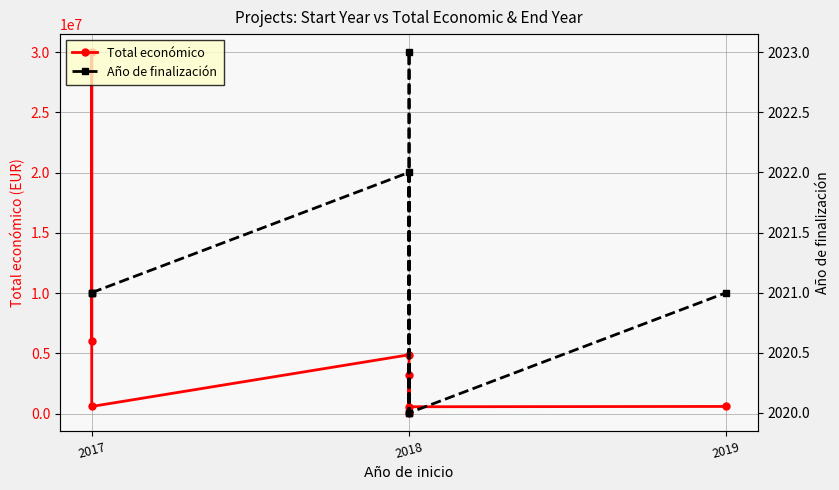

What is the value of the Año de finalización point at the 7th from the left?

2020